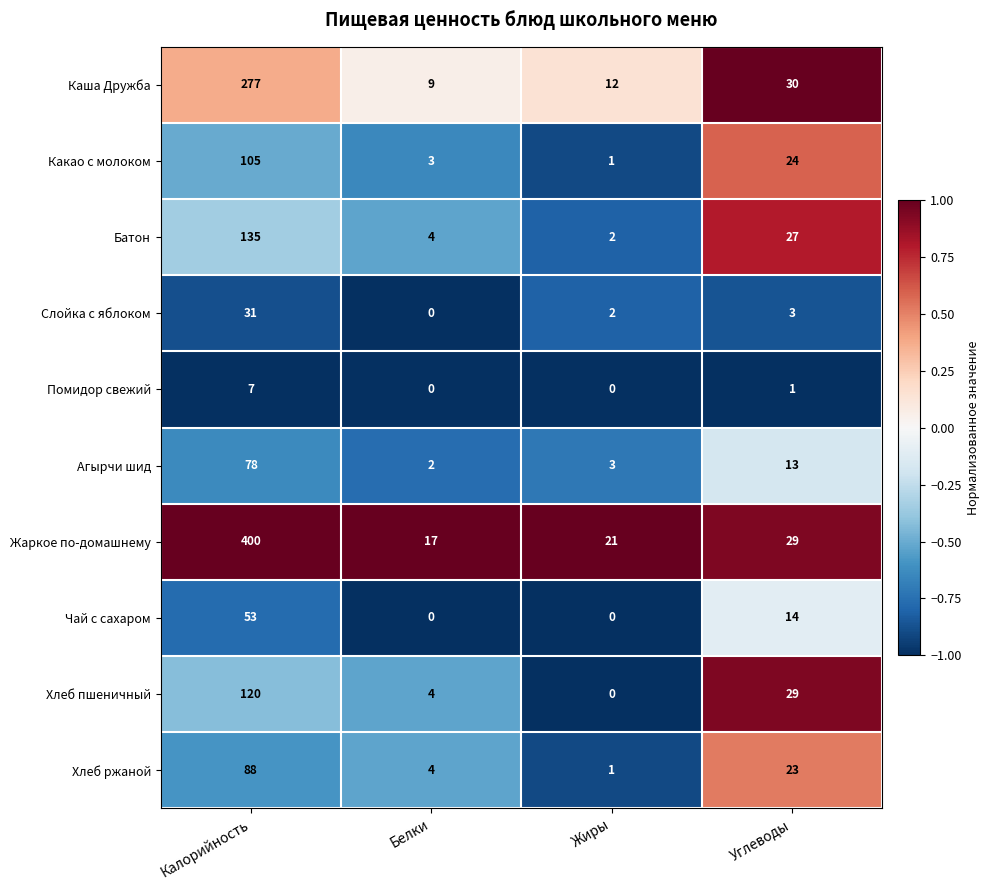

At which label is Чай с сахаром closest to 26?

Углеводы